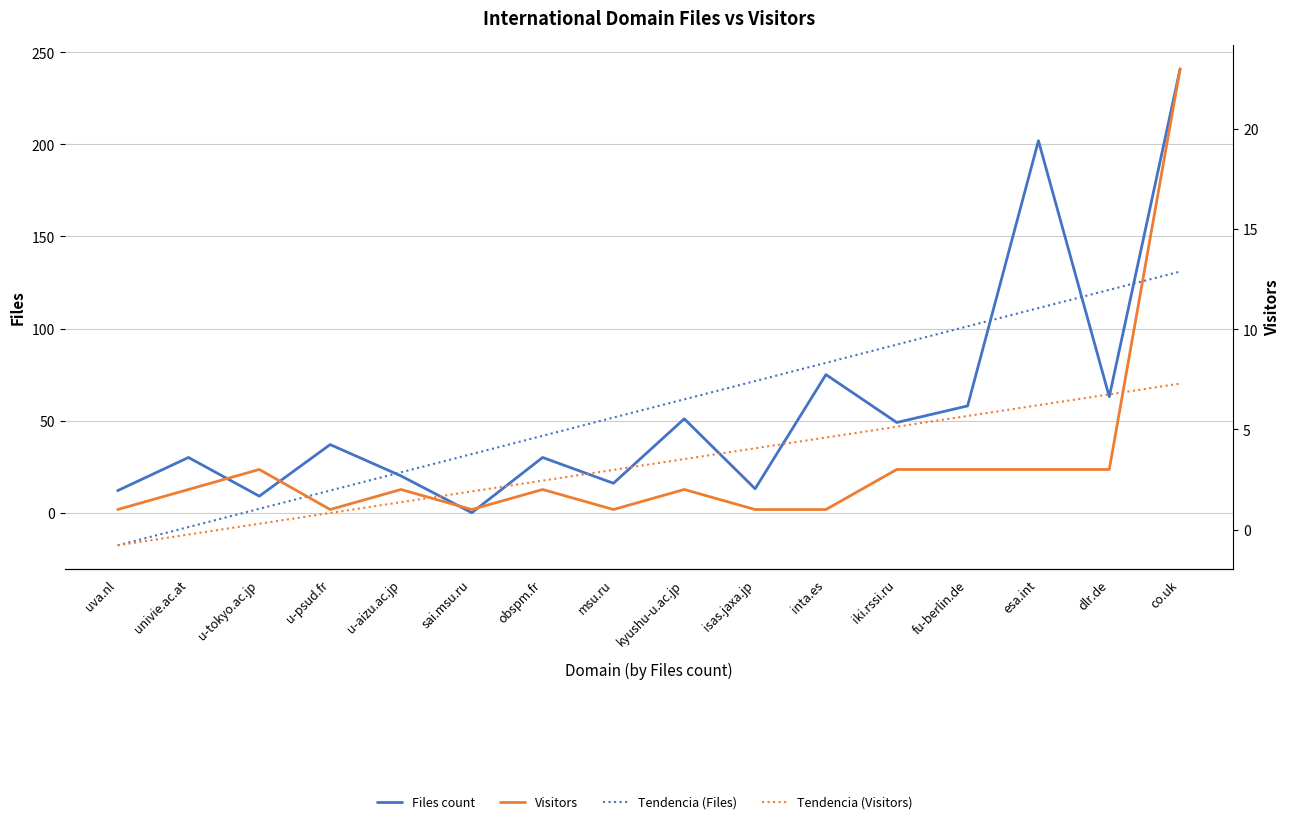

What is the sum of all Tendencia (Files) values?

906.0